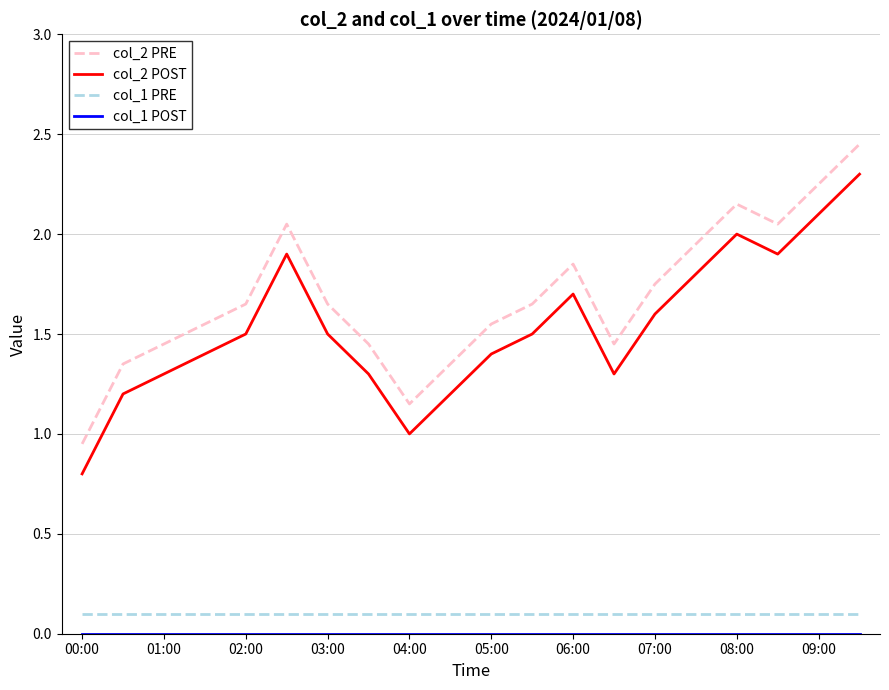

How many lines are shown in the chart?

4